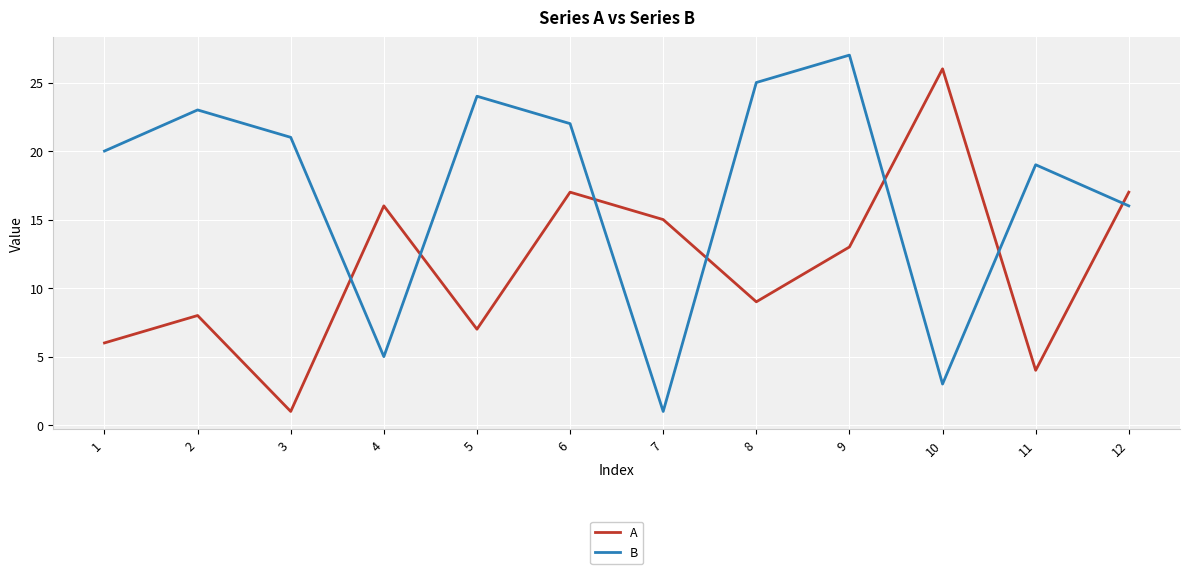

Which series has the largest total across all categories?

B